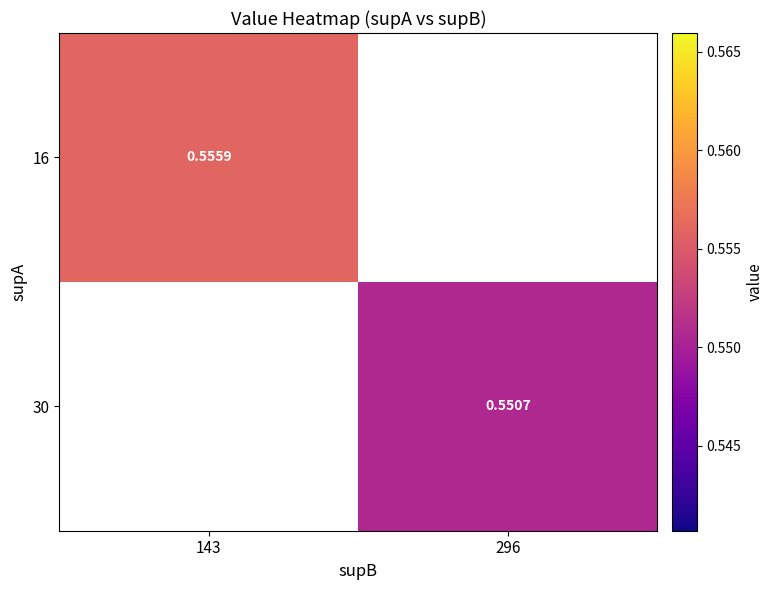

Is the value of 30 at 296 greater than the value of 16 at 143?

No